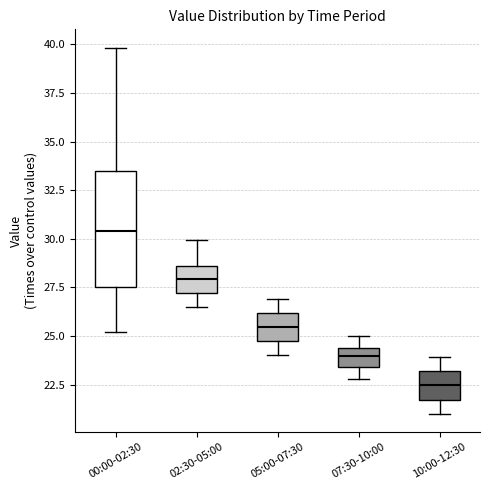

Reading left to right, transcribe this box plot: for each box, give where its median line is, the range the box spans, and where its two whiskers end, as read against the y-axis. The values are not printed on the chart, so give them approximately, as read against the axis.

00:00-02:30: median 30.5, box 27.5 to 33.5, whiskers 25.0 to 40.0
02:30-05:00: median 28.0, box 27.0 to 28.5, whiskers 26.5 to 30.0
05:00-07:30: median 25.5, box 24.5 to 26.0, whiskers 24.0 to 27.0
07:30-10:00: median 24.0, box 23.5 to 24.5, whiskers 23.0 to 25.0
10:00-12:30: median 22.5, box 21.5 to 23.0, whiskers 21.0 to 24.0